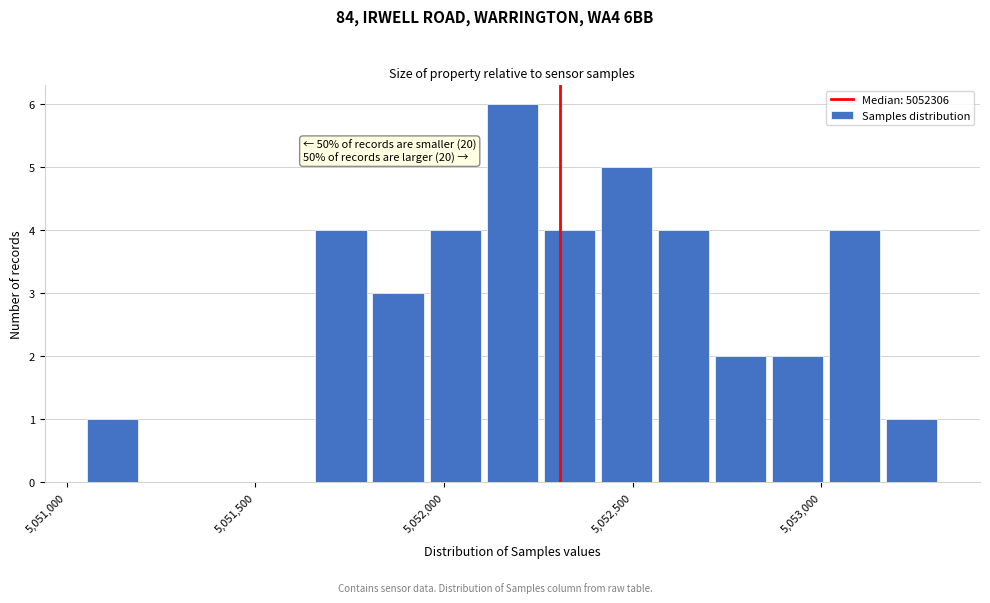

Read against the x-axis, roughly where is the centre of the tallest bar?

5052200